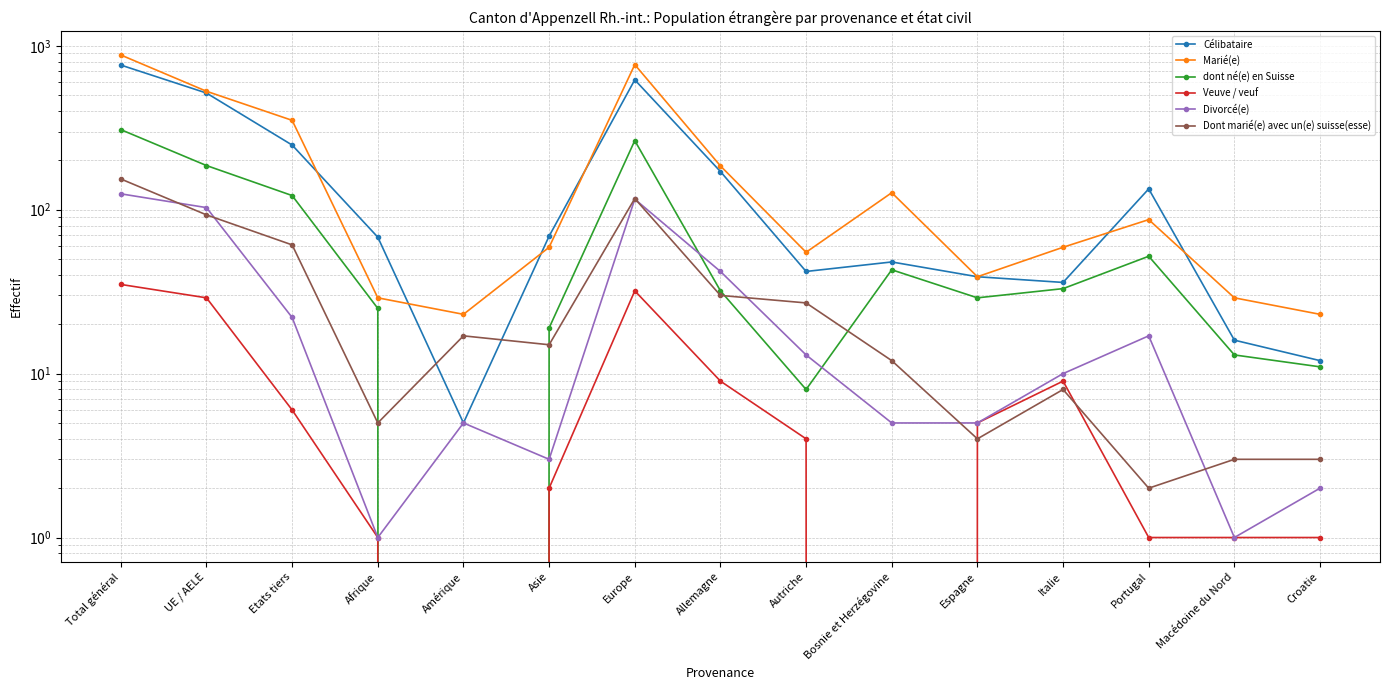

How many interior local peaks does the Veuve / veuf series have?

2